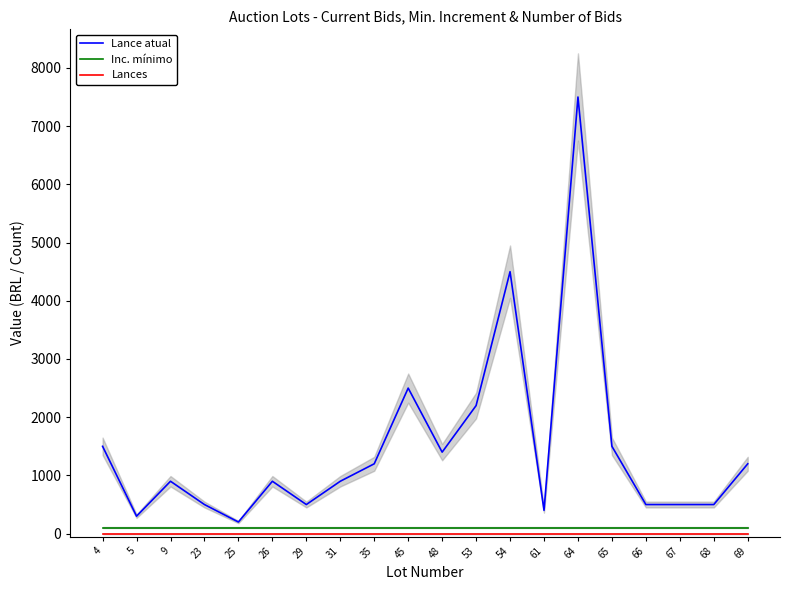

What is the total value across all series at 25?

300